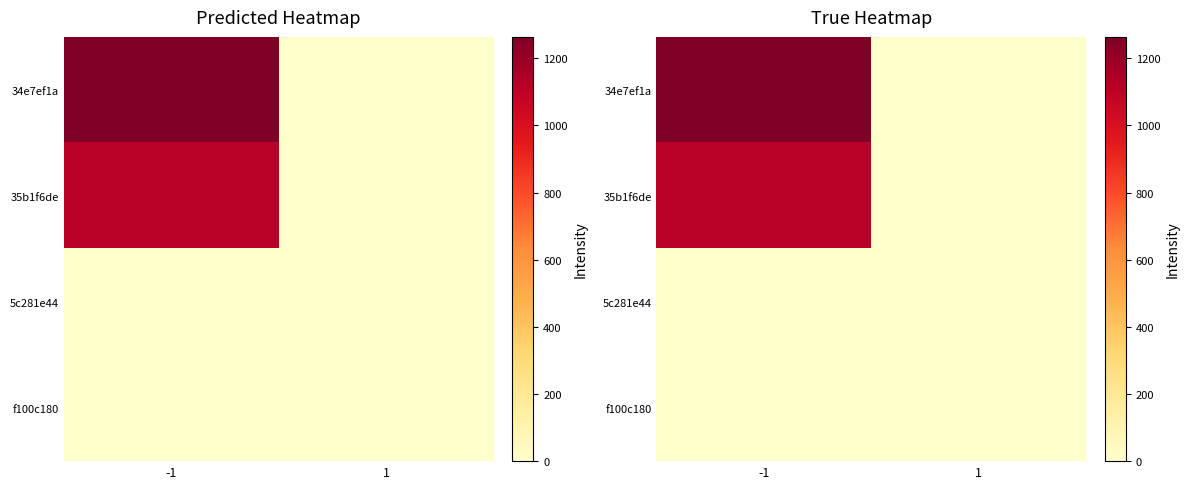

What is the greatest value displayed?

1264